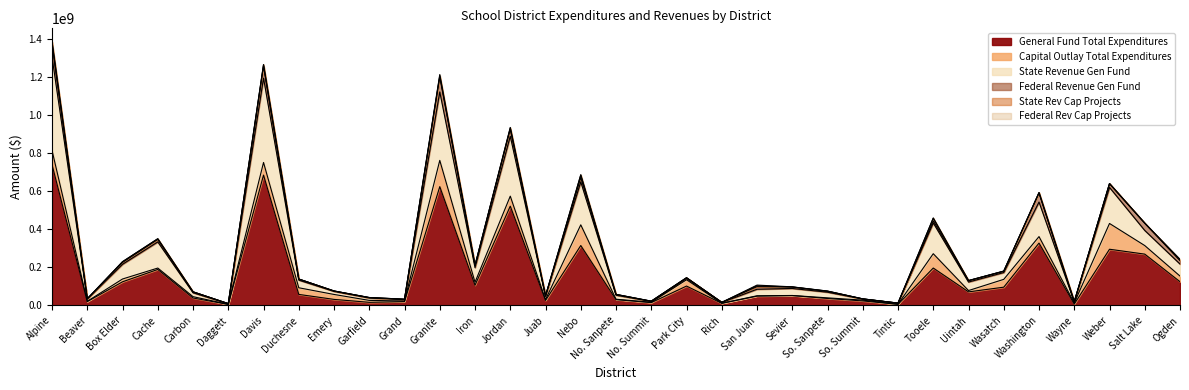

True or false: Capital Outlay Total Expenditures has a value of 75979472.0 at Salt Lake.

False